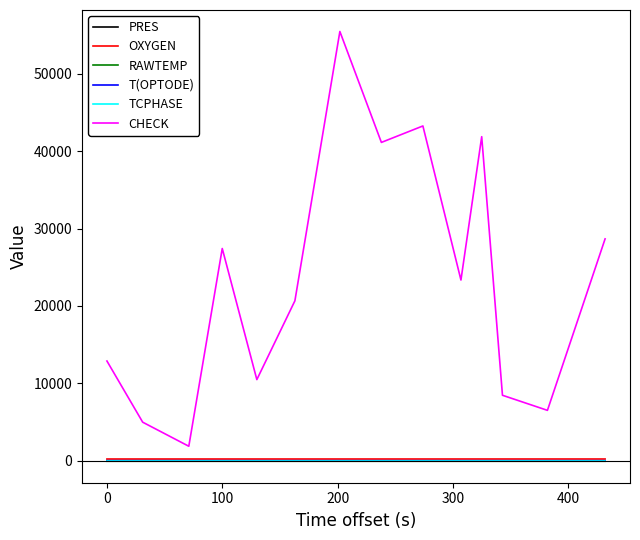

Which series has the widest spread of values?

CHECK